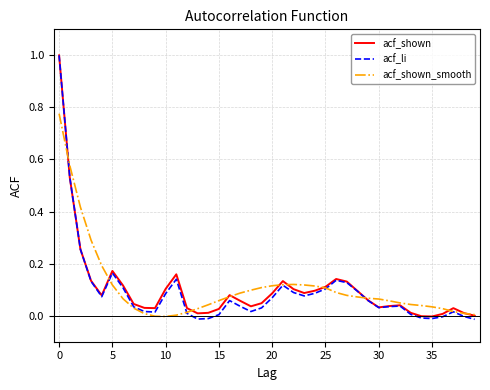

Which series has the widest spread of values?

acf_li